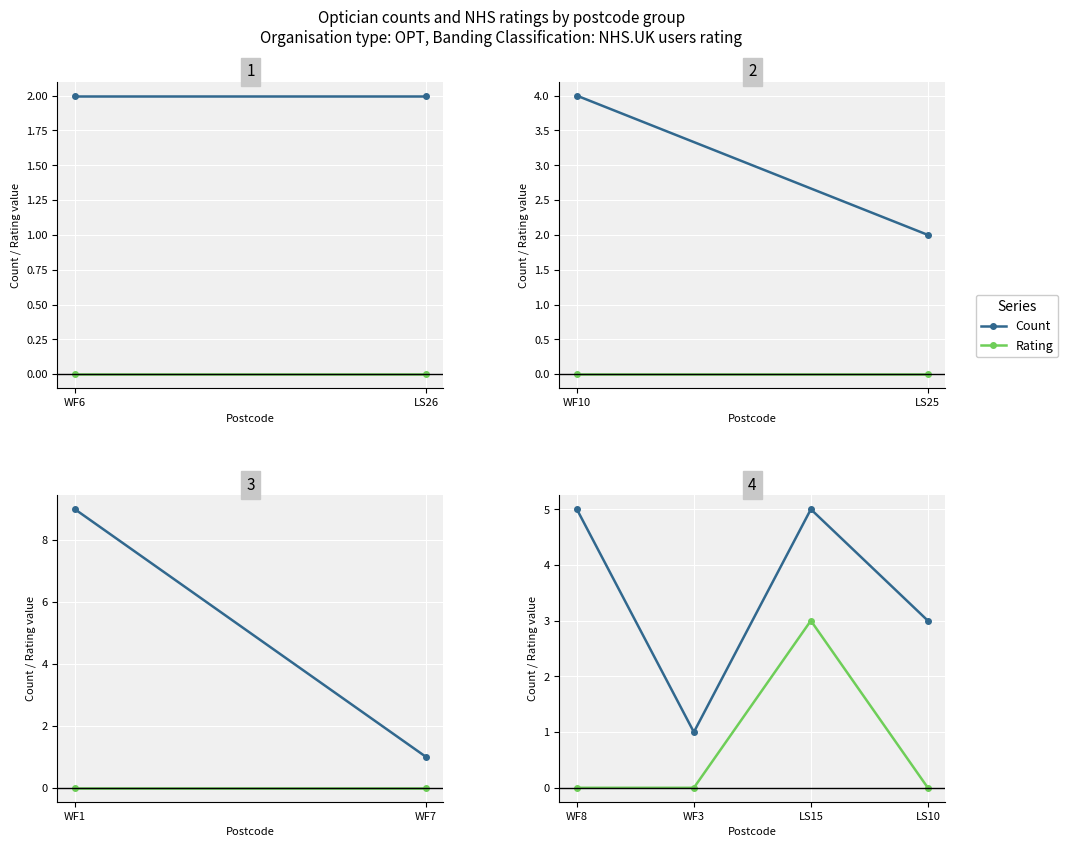

What is the minimum value for Count?

1